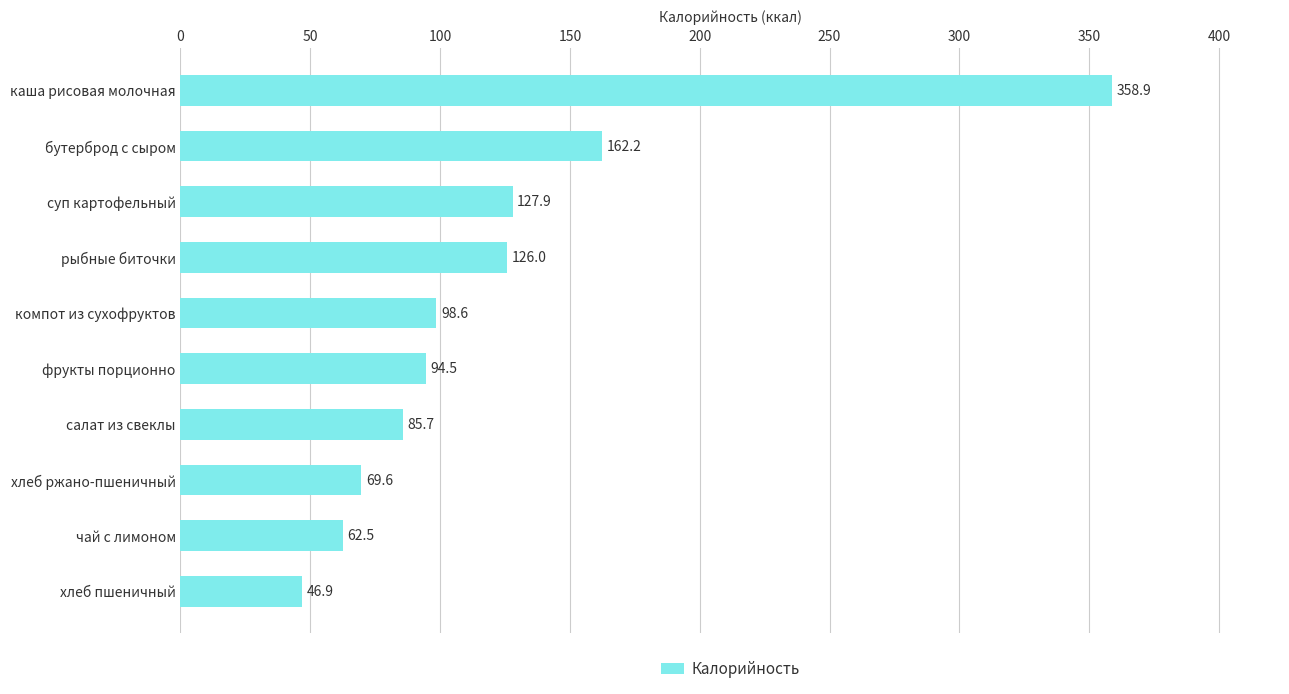

What is the difference between the maximum and minimum values?

312.0